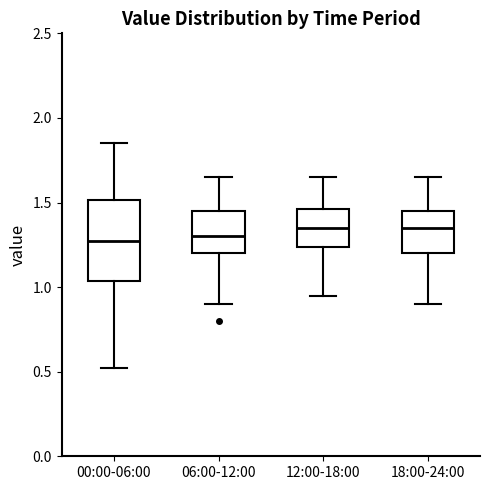

Where does the lower whisker of the box for 06:00-12:00 end on the y-axis? The values are not printed on the chart, so give them approximately, as read against the axis.

0.90